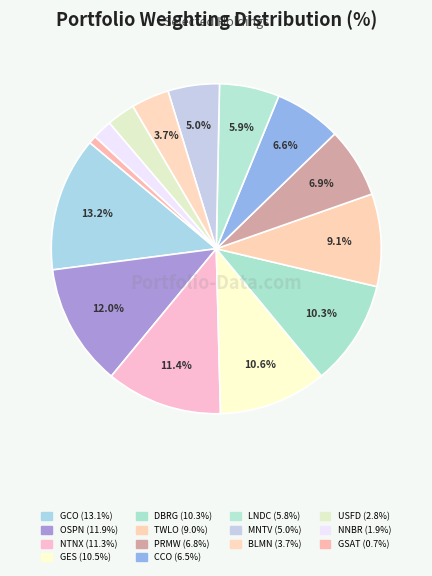

How many slices are in this pie chart?

14